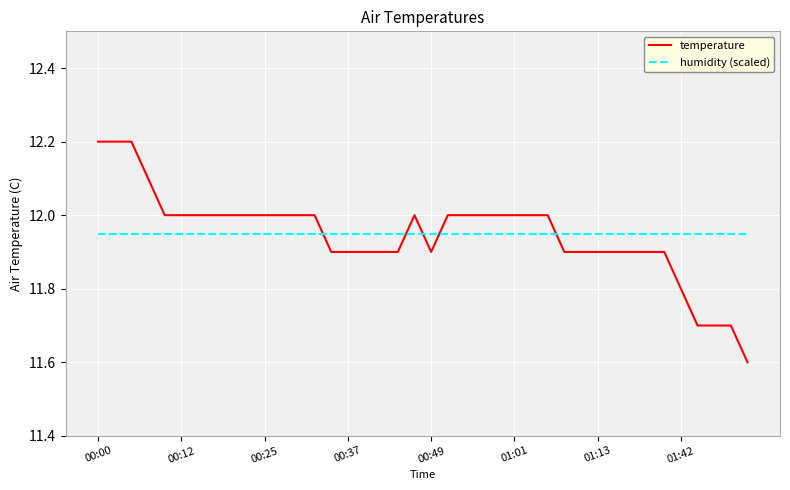

Rank the series by their maximum value, from lowest to highest.

humidity (scaled), temperature